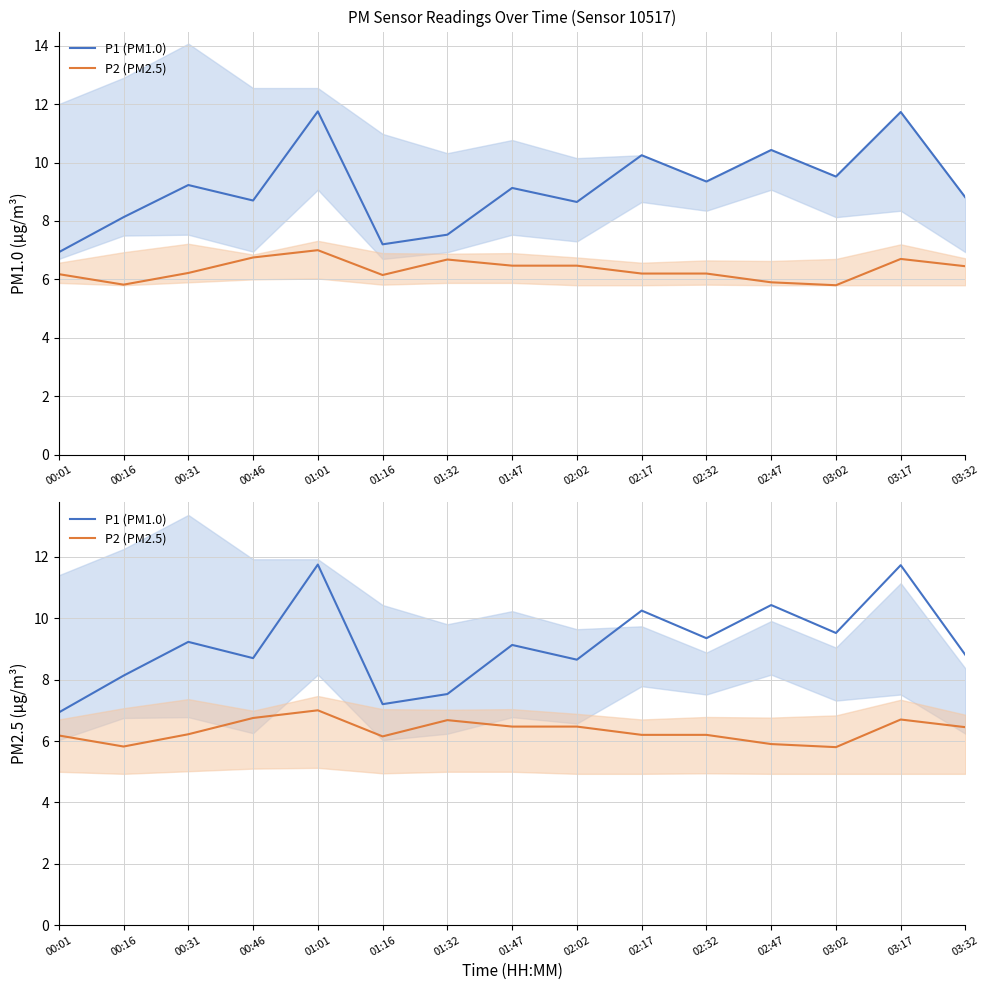

What is the label of the 2nd point from the left?

00:16